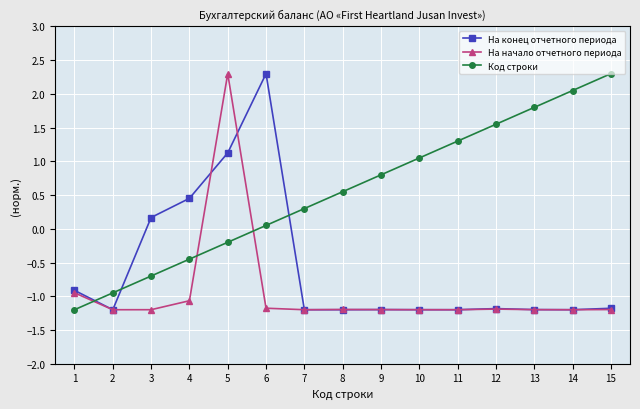

How many values in the На конец отчетного периода series are below -1?

10